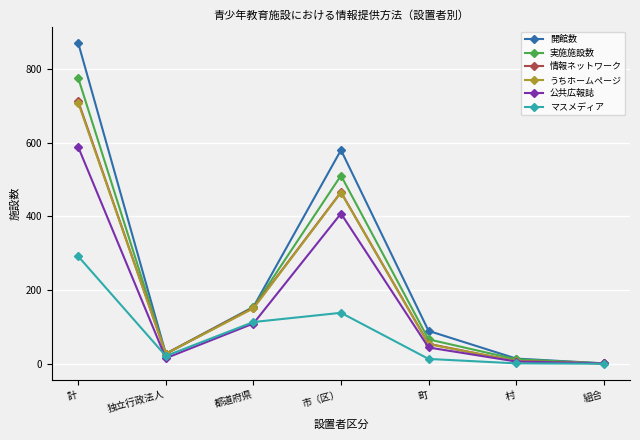

How many values in the 情報ネットワーク series are below 55?

3